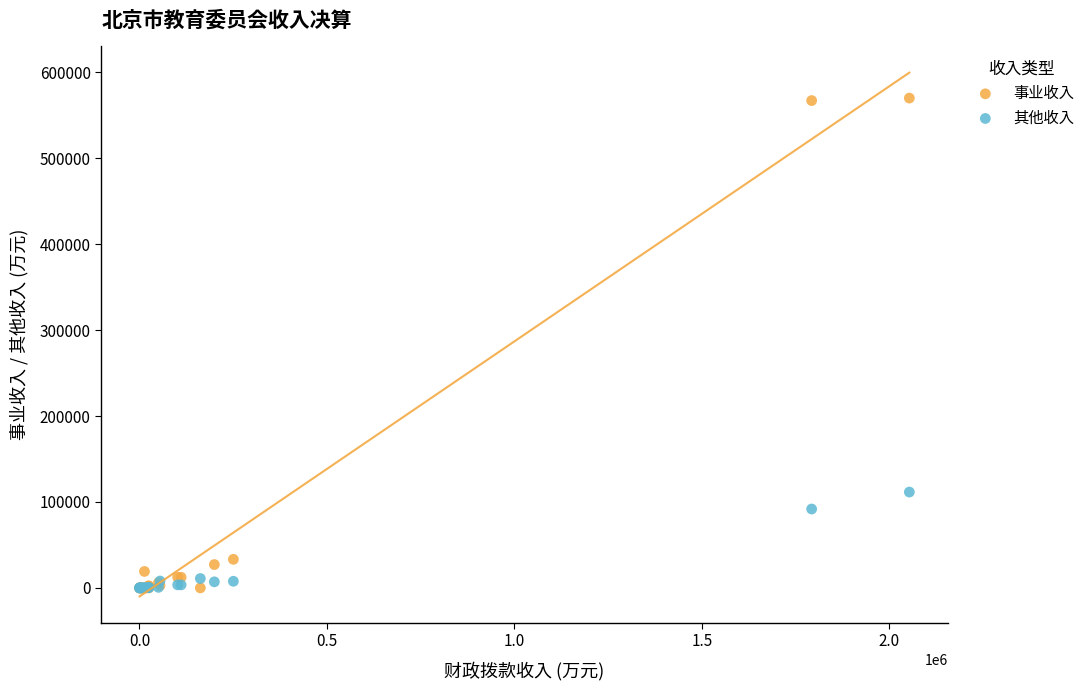

Across all series, what Y value is closest to 285002?

111556.6